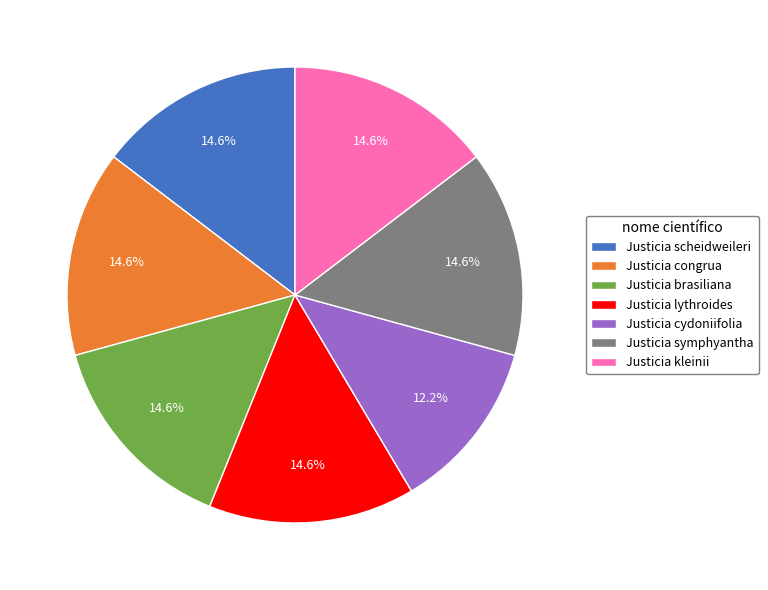

How many segments does this pie chart have?

7